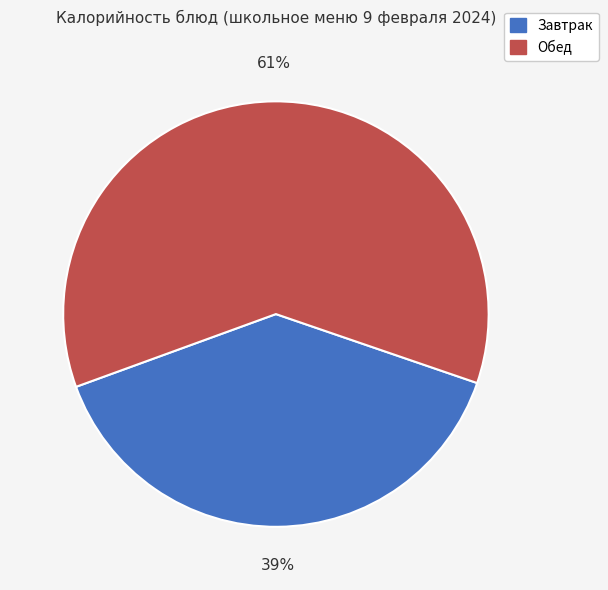

Which slice is the largest?

Обед